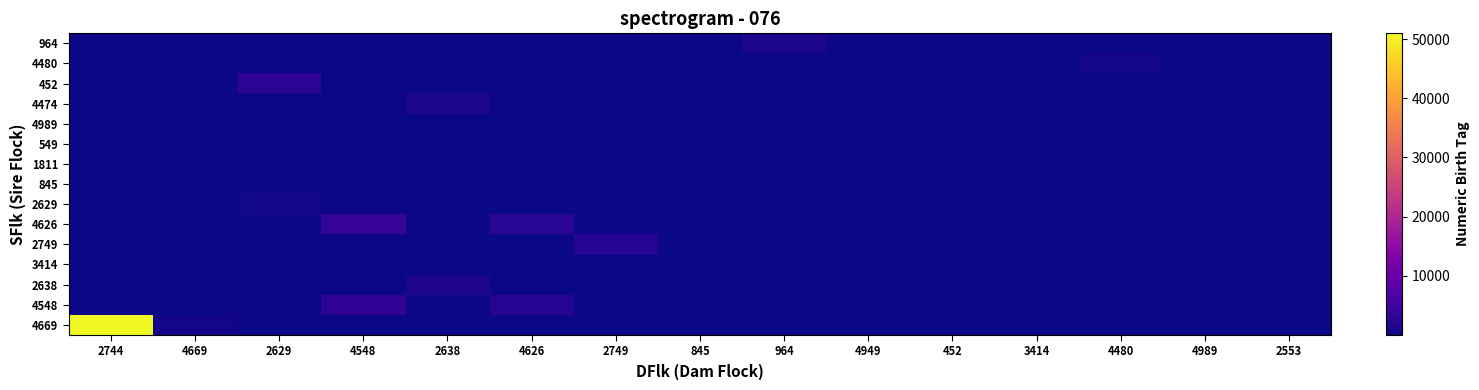

At which category is the sum across all series the highest?

2744